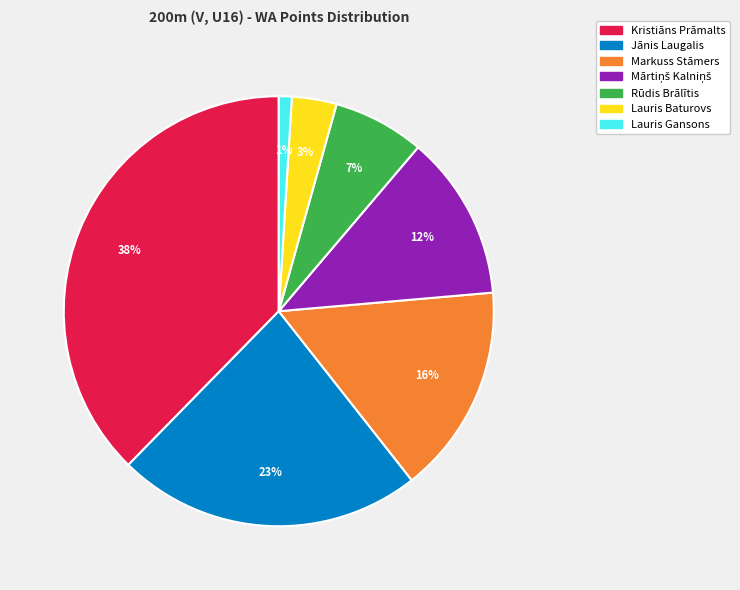

Do Kristiāns Prāmalts and Lauris Gansons together represent more than half of the pie?

No